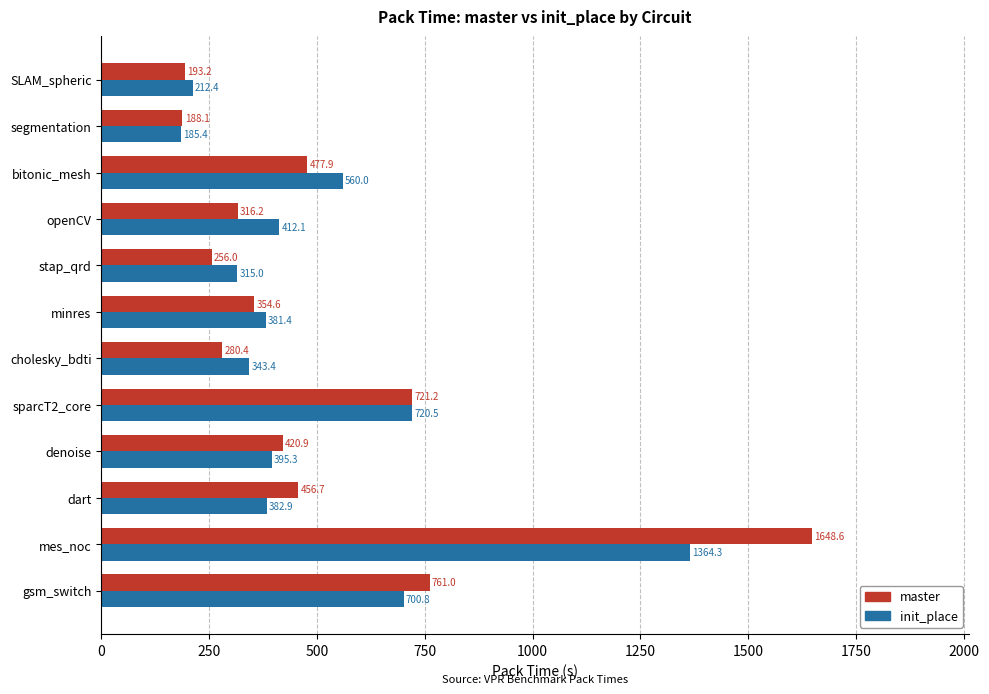

What is the sum of all master values?

6074.9